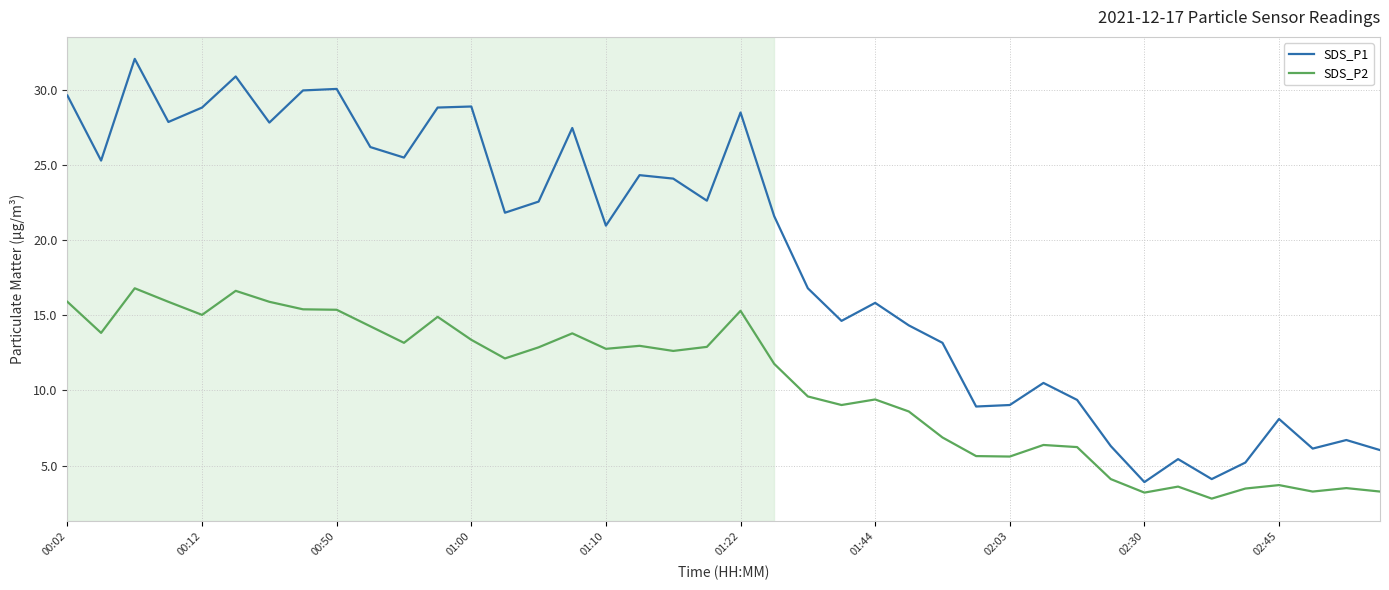

True or false: SDS_P2 and SDS_P1 cross at least once.

False